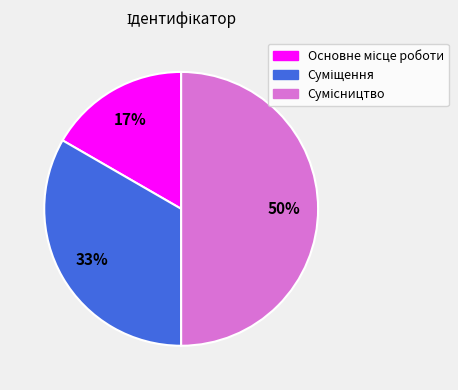

To the nearest percent, what is the difference between the largest and smallest slice percentages?

33%